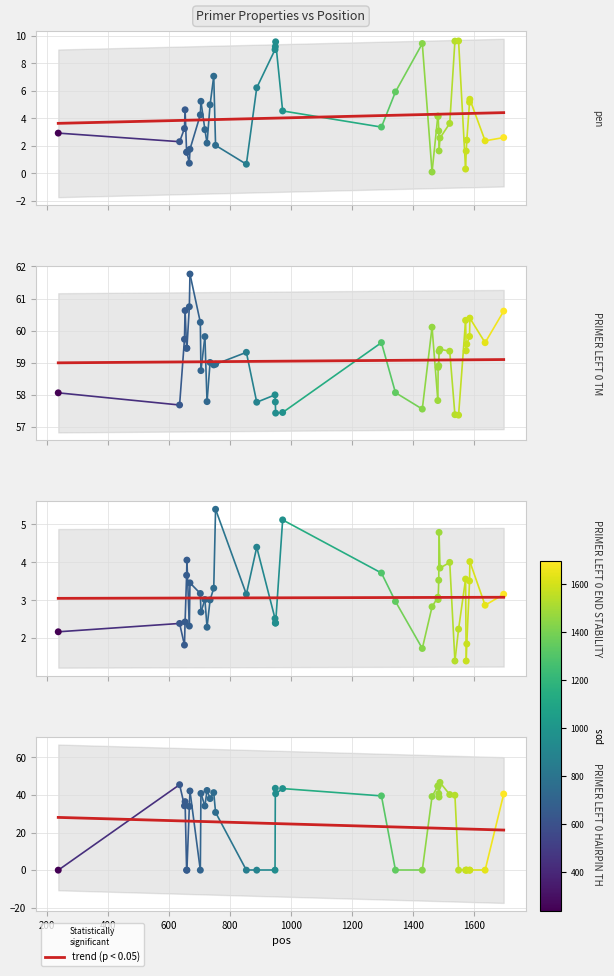

Which series contains the highest Y value?

PRIMER_LEFT_0_TM